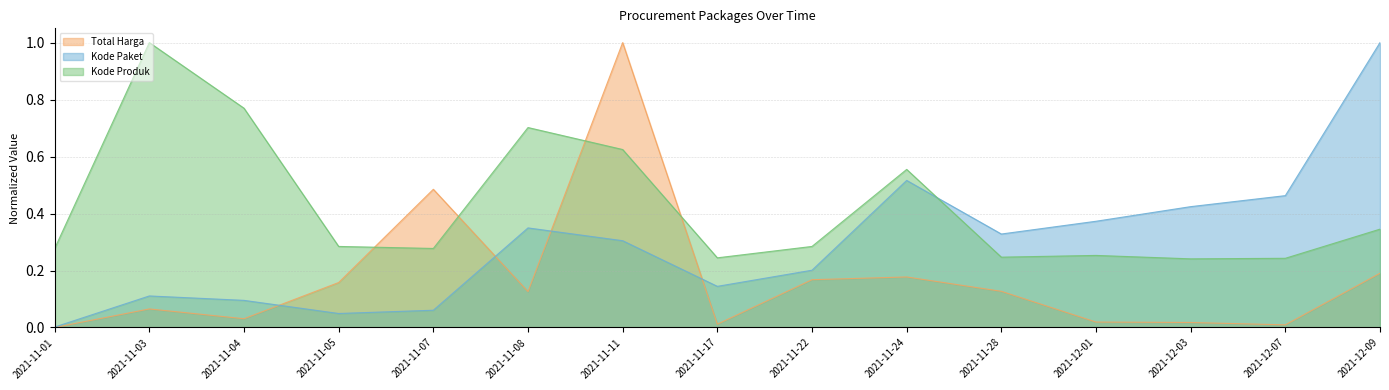

Where is the first local minimum for Kode Paket?

2021-11-05